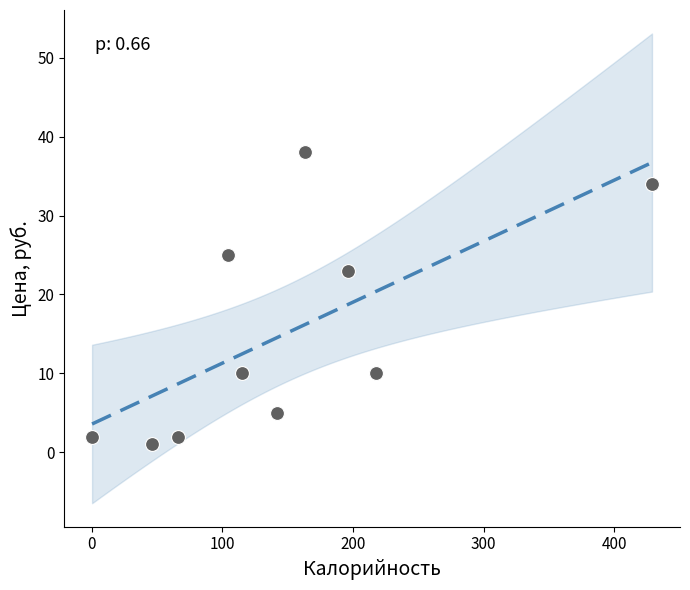

What is the average Y value?

15